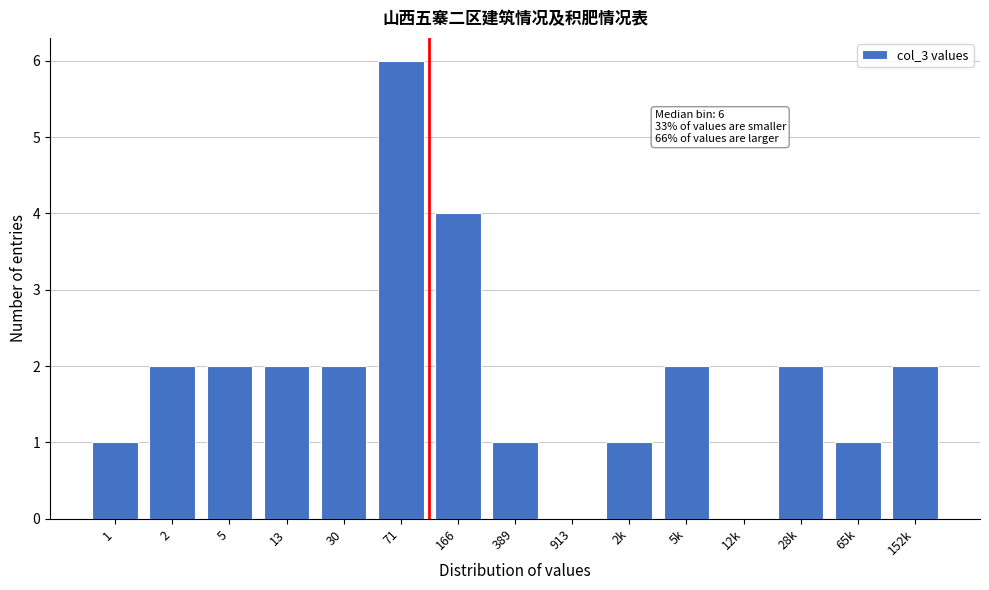

Reading left to right, list all the values displayed in this chart.

1=1	2=2	5=2	13=2	30=2	71=6	166=4	389=1	913=0	2k=1	5k=2	12k=0	28k=2	65k=1	152k=2